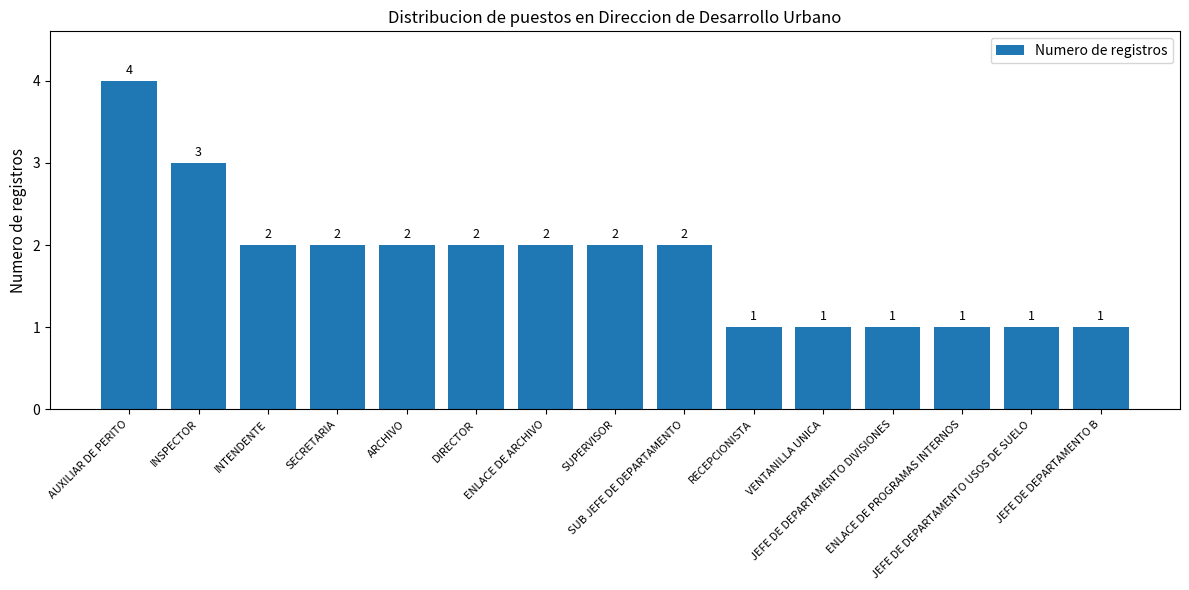

Reading right to left, what are all the values shown in this chart?

1	1	1	1	1	1	2	2	2	2	2	2	2	3	4